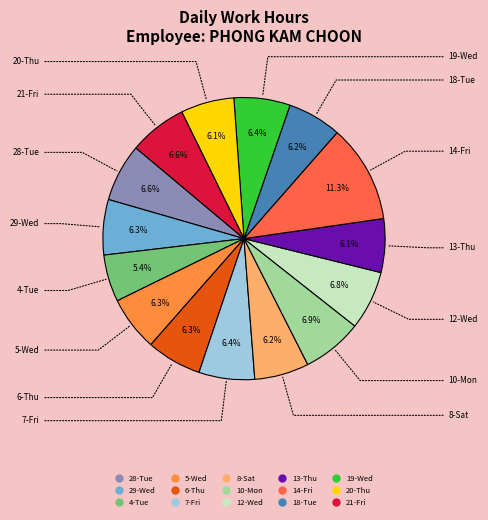

True or false: 7-Fri accounts for 6% of the total.

True